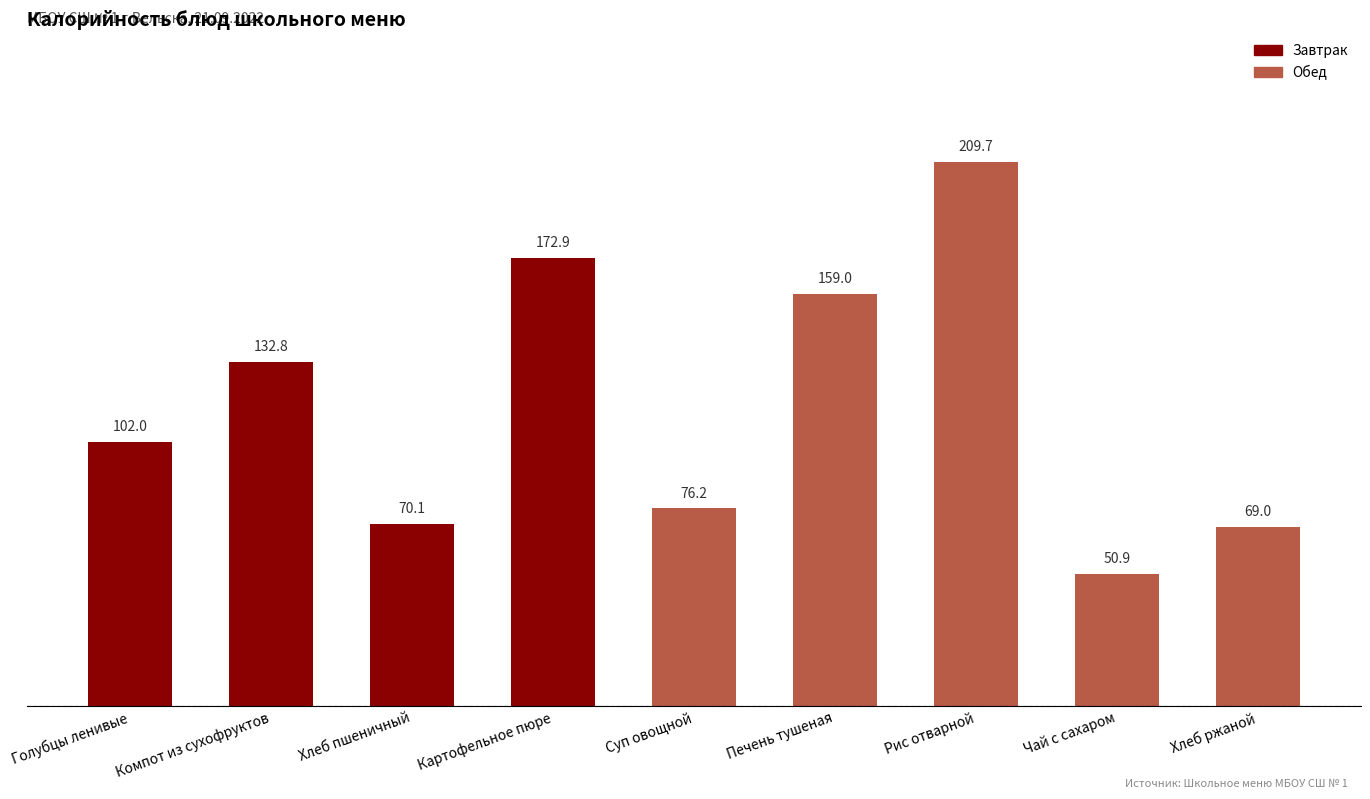

The chart shows a value of 50.9 at Чай с сахаром. True or false?

True